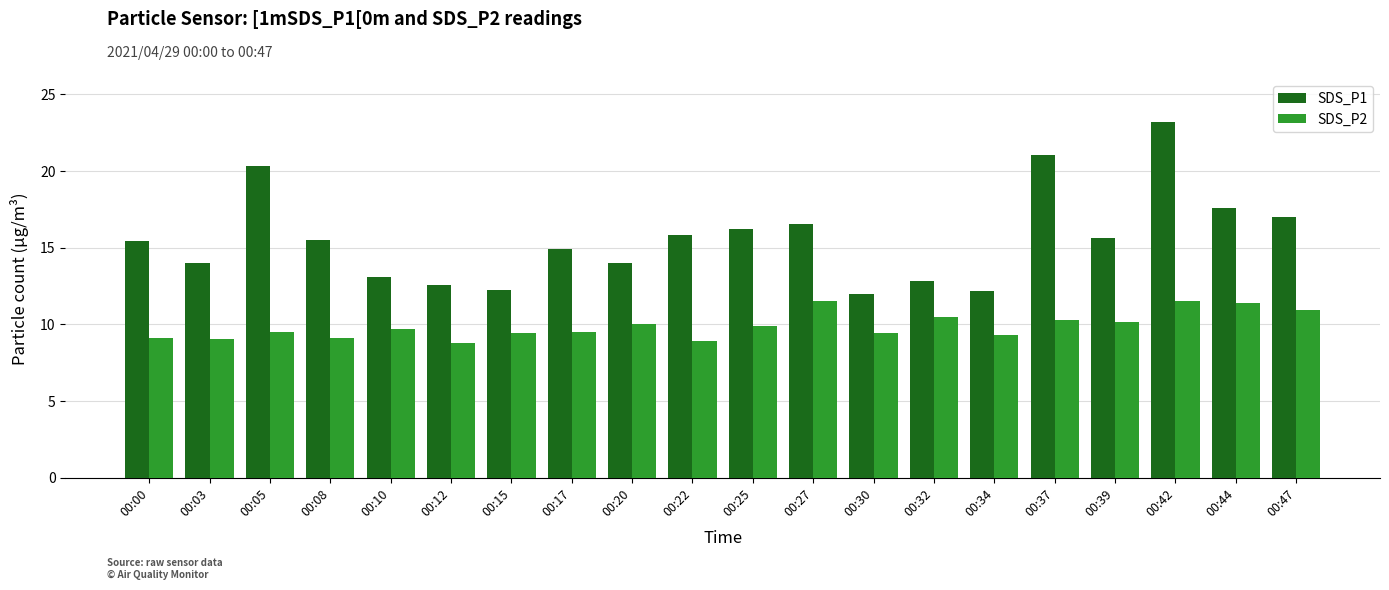

How many bars are there in each group?

2